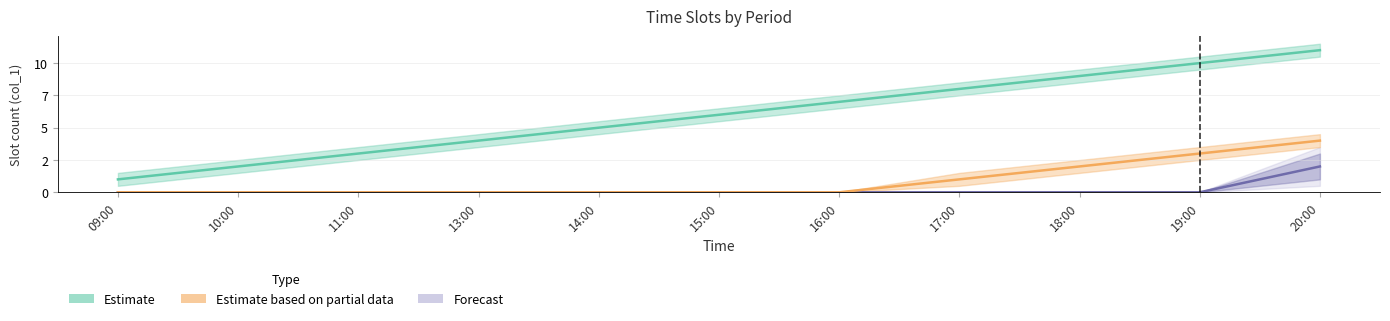

True or false: Forecast and Estimate based on partial data cross at least once.

False